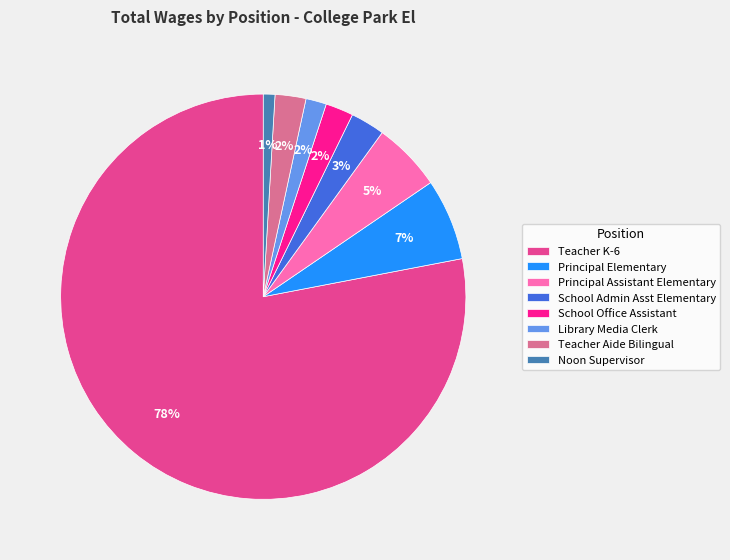

Which has a higher value, Noon Supervisor or School Admin Asst Elementary?

School Admin Asst Elementary